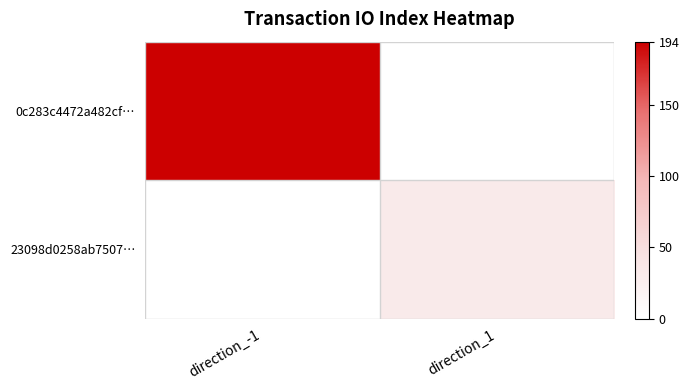

Reading left to right, list all the values displayed in this chart.

0c283c4472a482cf…: direction_-1=194	direction_1=0
23098d0258ab7507…: direction_-1=0	direction_1=32